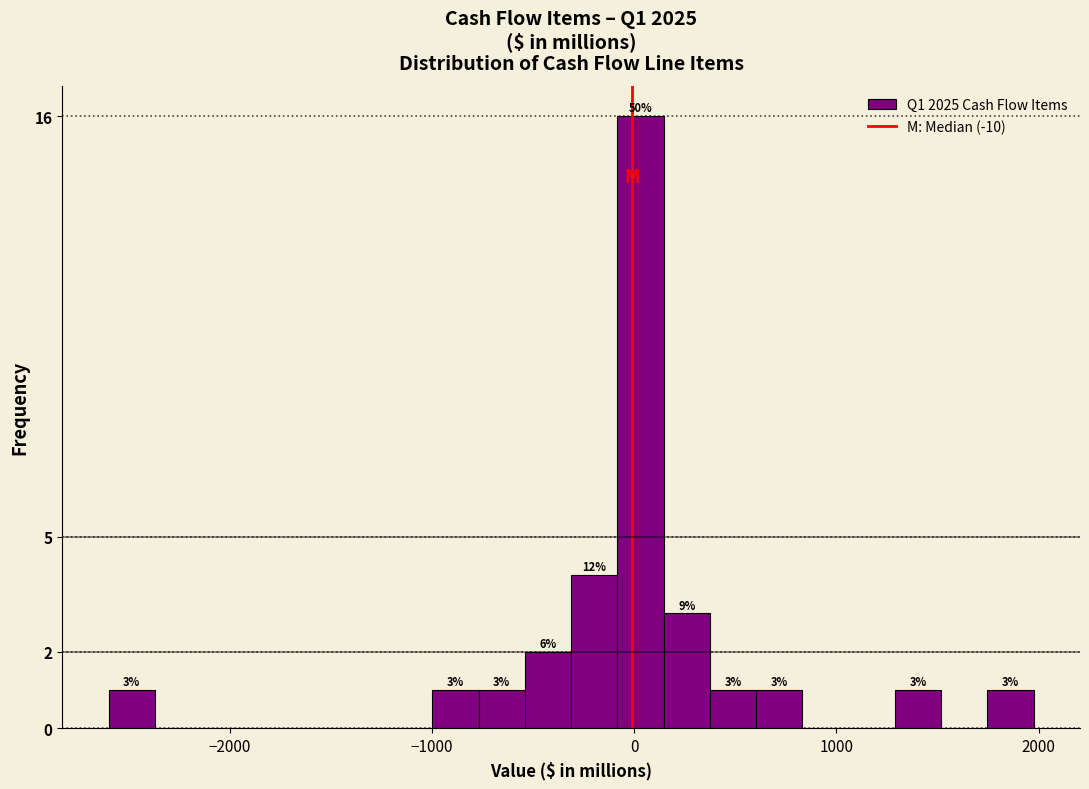

Read against the x-axis, roughly where is the centre of the tallest bar?

0